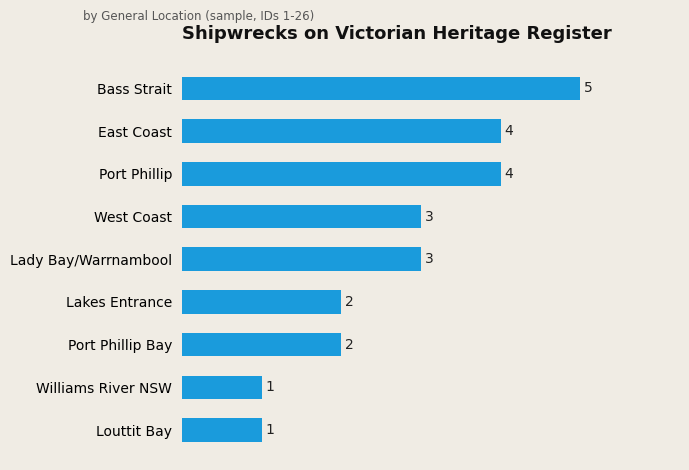

The chart shows a value of 4 at Port Phillip. True or false?

True